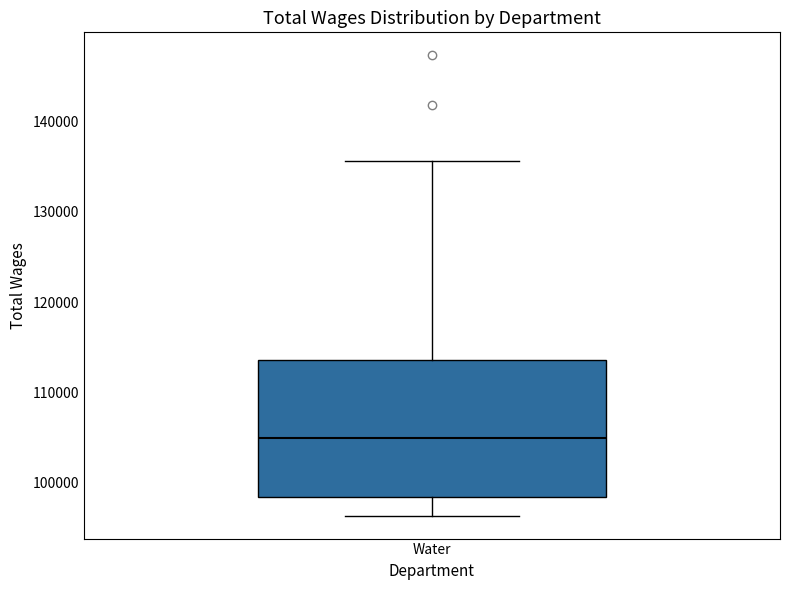

Where is the lower edge of the box for Water on the y-axis? The values are not printed on the chart, so give them approximately, as read against the axis.

98000